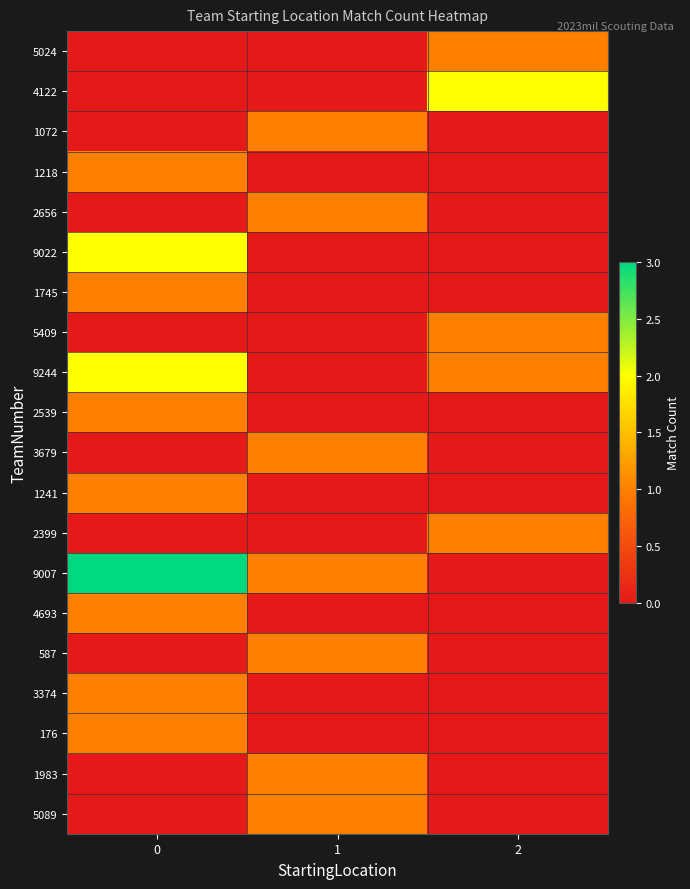

List the series in order of their peak value, lowest first.

5024, 1072, 1218, 2656, 1745, 5409, 2539, 3679, 1241, 2399, 4693, 587, 3374, 176, 1983, 5089, 4122, 9022, 9244, 9007